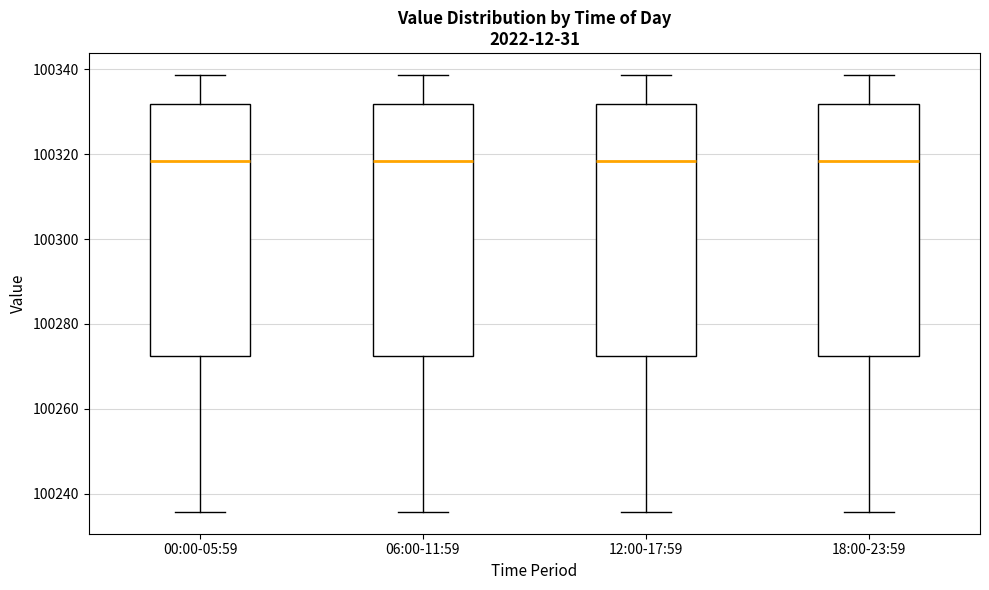

Where does the upper whisker of the box for 06:00-11:59 end on the y-axis? The values are not printed on the chart, so give them approximately, as read against the axis.

100338